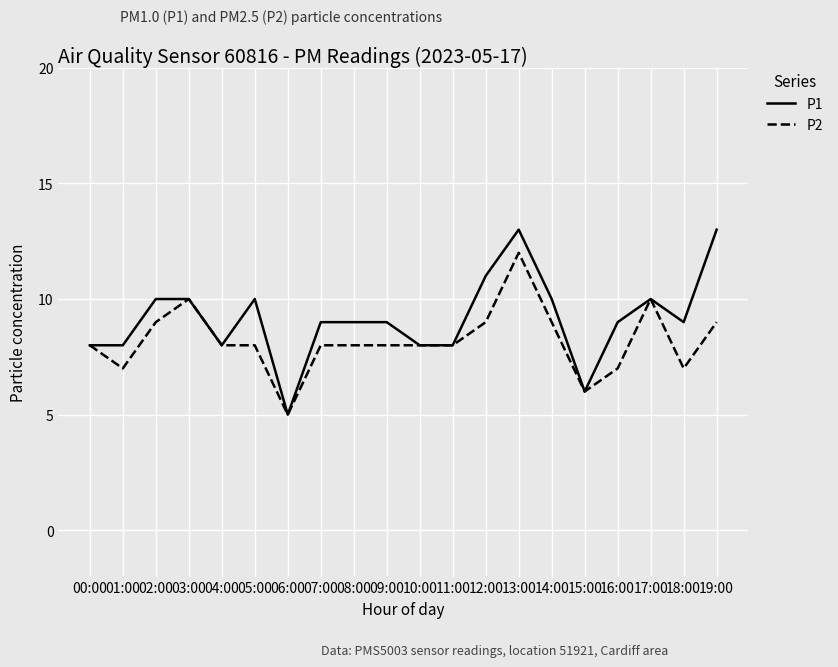

What is the minimum value for P1?

5